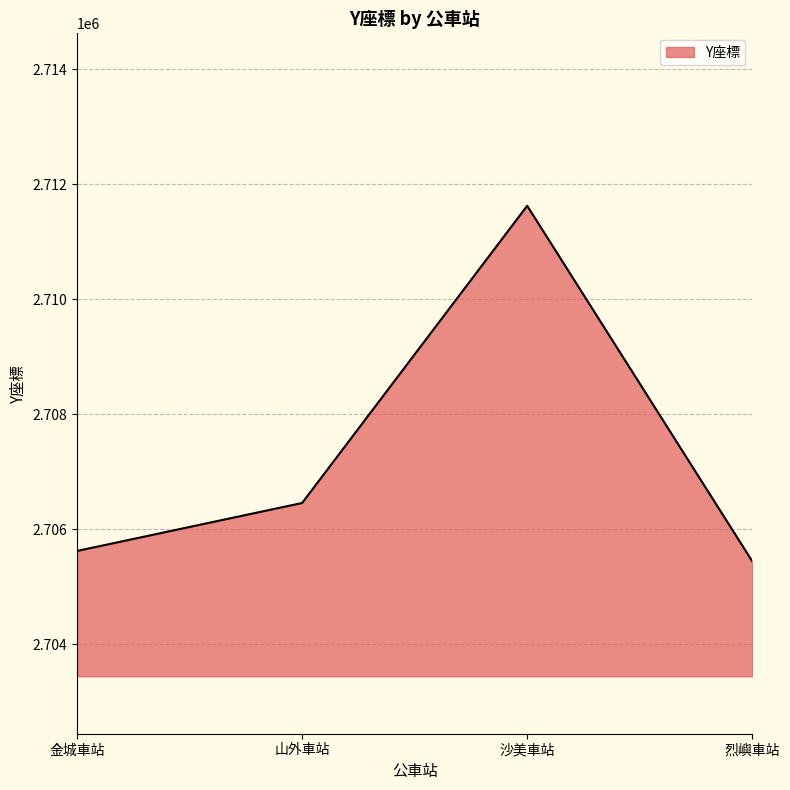

What is the difference between the second highest and second lowest values?

834.4